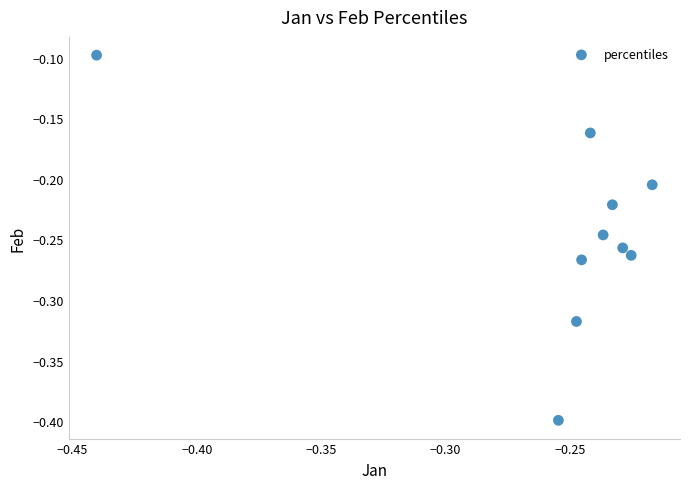

What is the range of Y values (max minus min)?

0.3